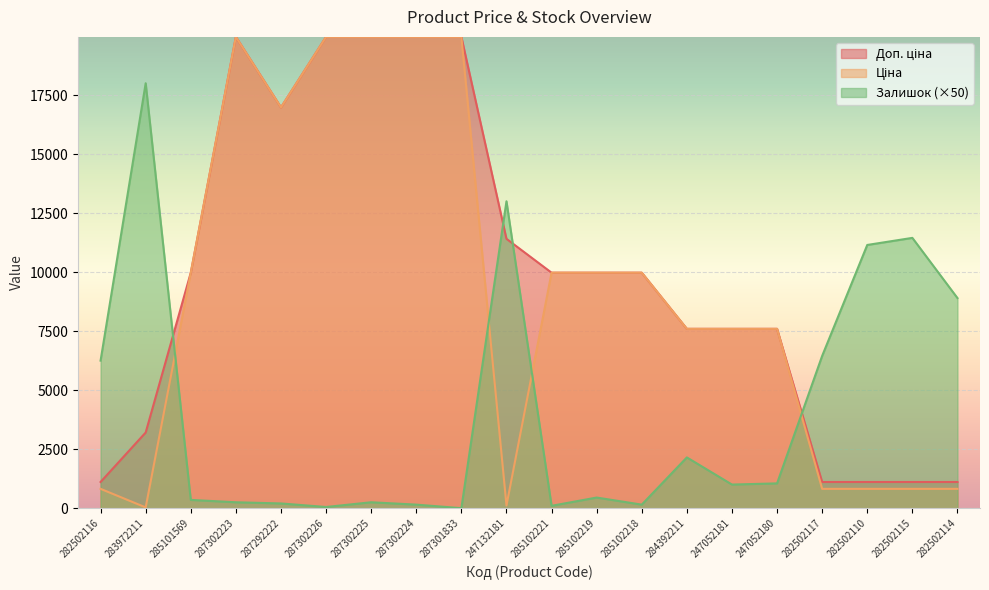

True or false: Доп. ціна has more than 2 points higher than both neighbors.

False